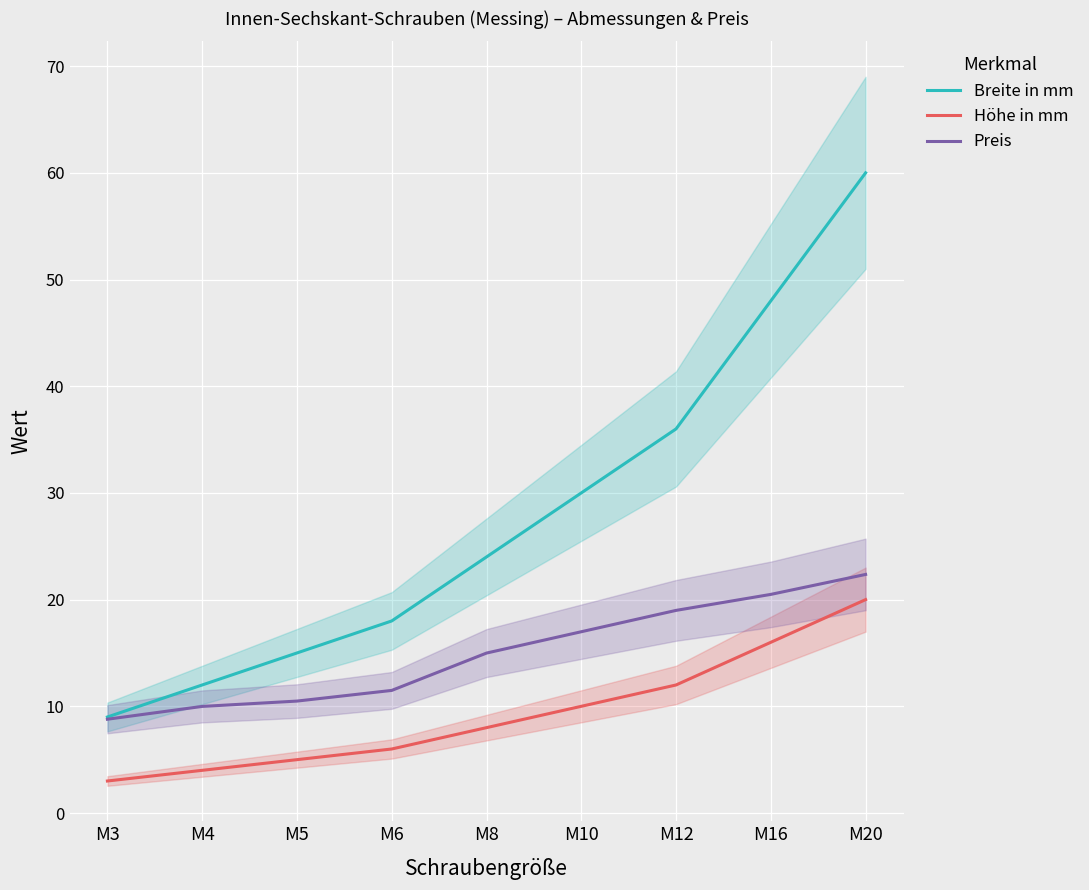

What are all the series names shown in the legend?

Breite in mm, Höhe in mm, Preis